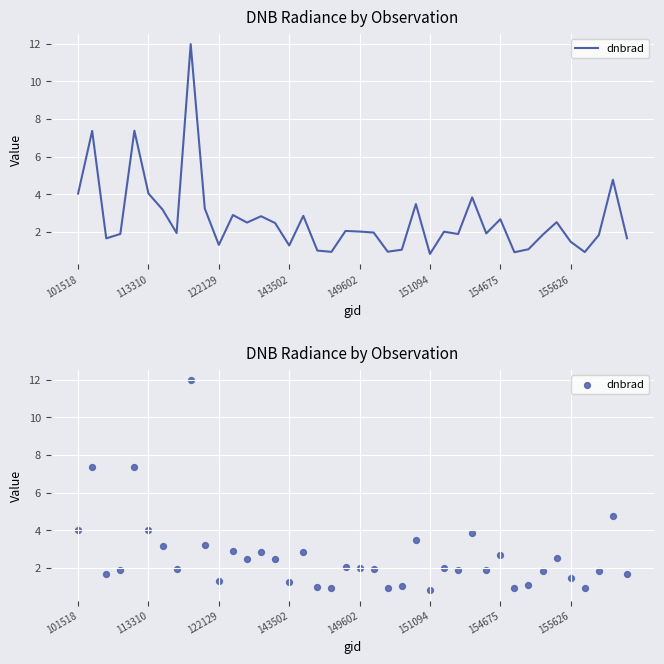

What is the ratio of the value at 28 to the value at 35?

2.6